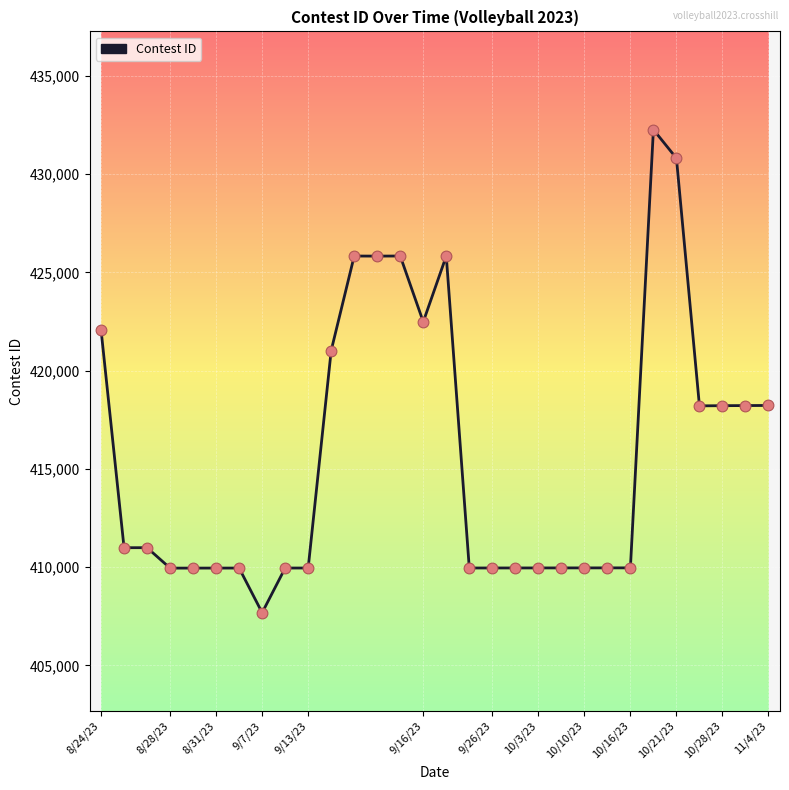

What is the difference between the maximum and minimum values?

24584